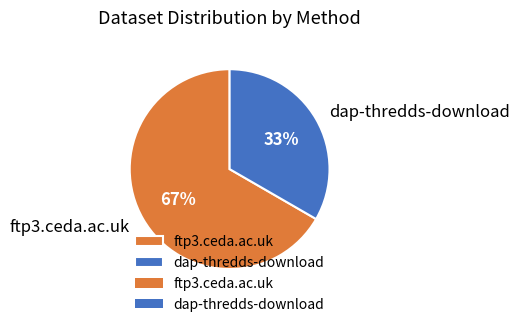

What is the smallest slice in the pie chart?

dap-thredds-download